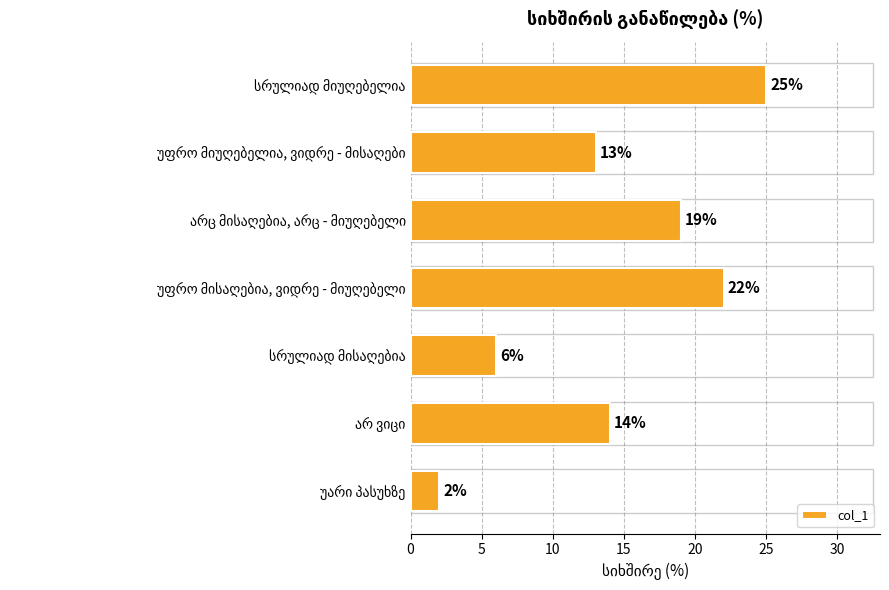

What is the sum of all values?

101